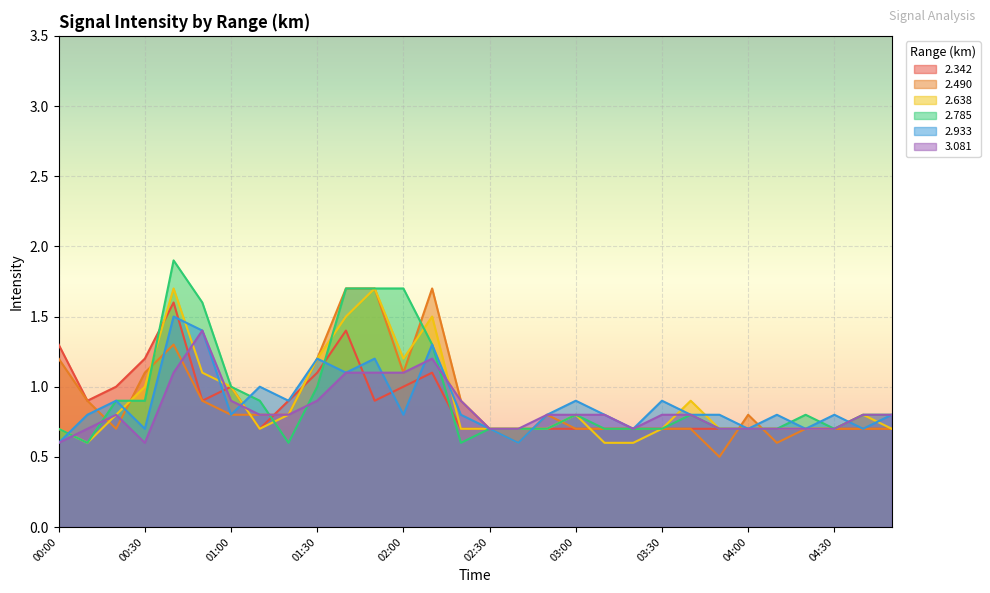

What is the difference between the 2.933 values at 01:40 and 00:00?

0.5